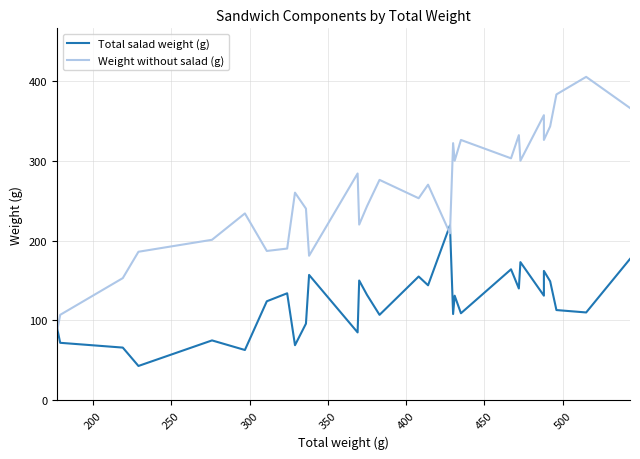

Reading right to left, list all the values displayed in this chart.

Total salad weight (g): 177	110	113	149	162	131	173	140	164	109	131	108	219	144	155	107	132	150	85	157	96	69	134	124	63	75	43	66	72	91
Weight without salad (g): 366	405	383	343	326	357	300	332	303	326	300	322	209	270	253	276	243	220	284	181	240	260	190	187	234	201	186	153	107	86